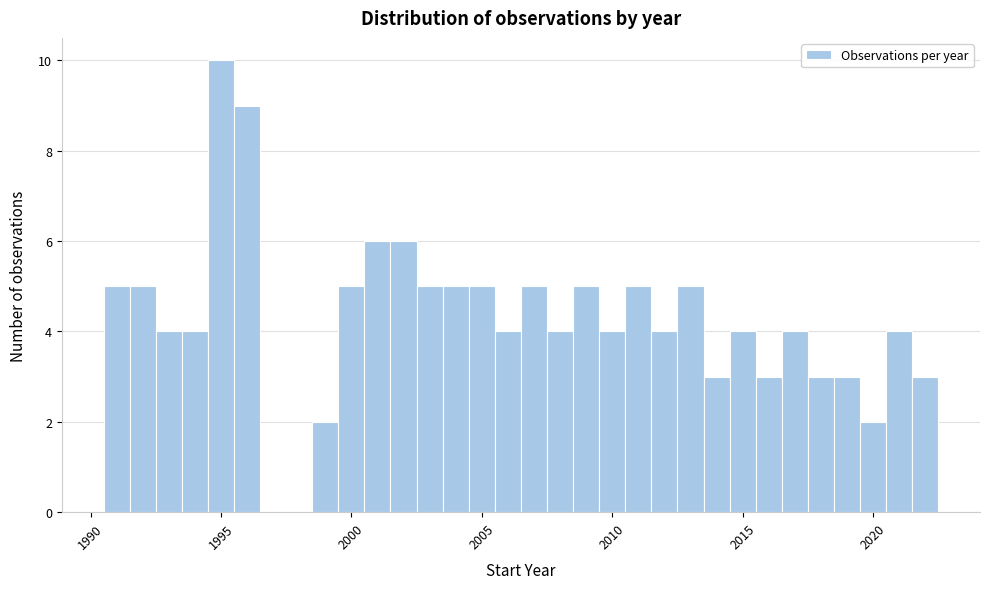

Around what value on the x-axis is the tallest bar? Give the approximate position of its centre, as read against the axis.

1995.0